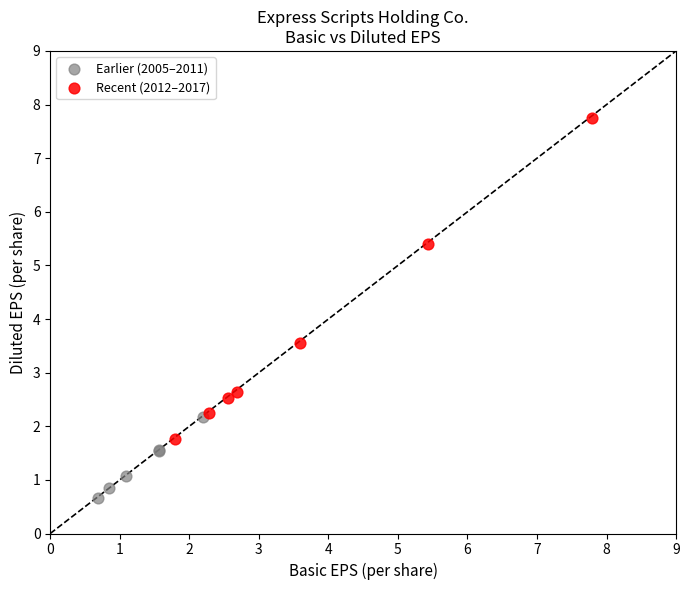

Which series has the largest Y range (max minus min)?

Recent (2012–2017)